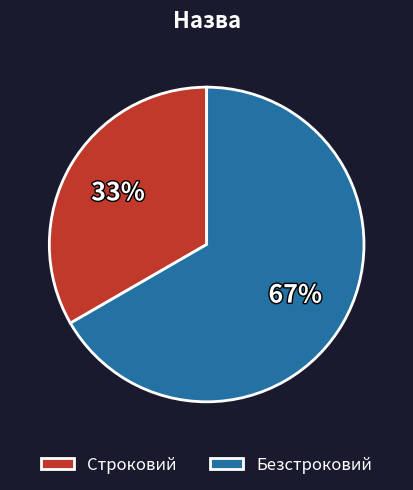

Is the sum of Безстроковий and Строковий greater than half?

Yes